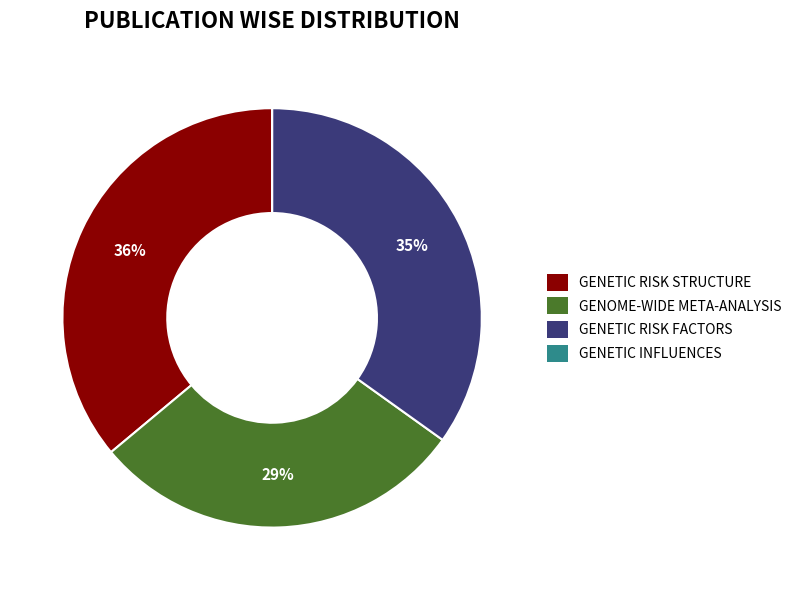

What percentage is the GENOME-WIDE META-ANALYSIS slice, to the nearest percent?

29%